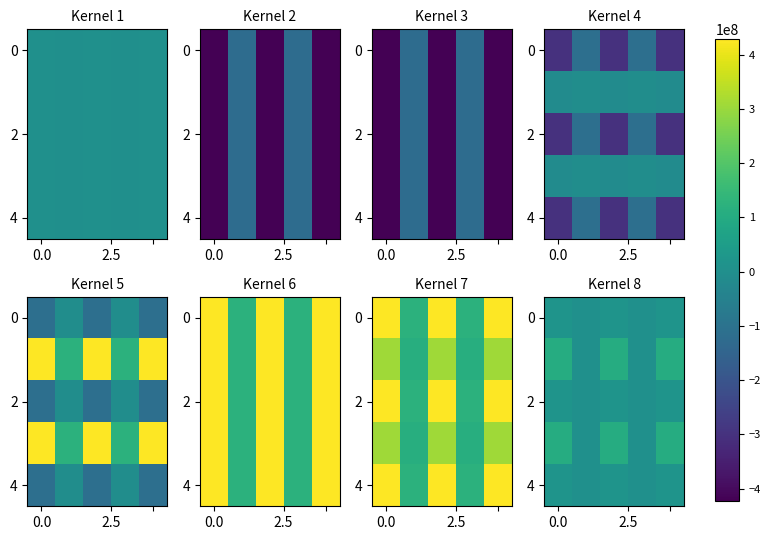

How many series are shown in this chart?

5